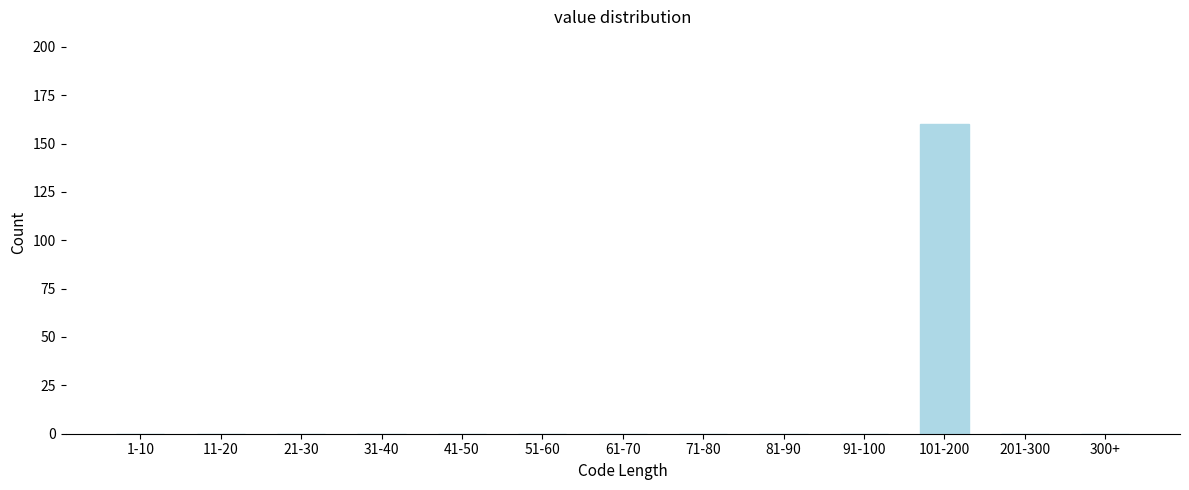

Reading left to right, list all the values displayed in this chart.

1-10=0	11-20=0	21-30=0	31-40=0	41-50=0	51-60=0	61-70=0	71-80=0	81-90=0	91-100=0	101-200=160	201-300=0	300+=0